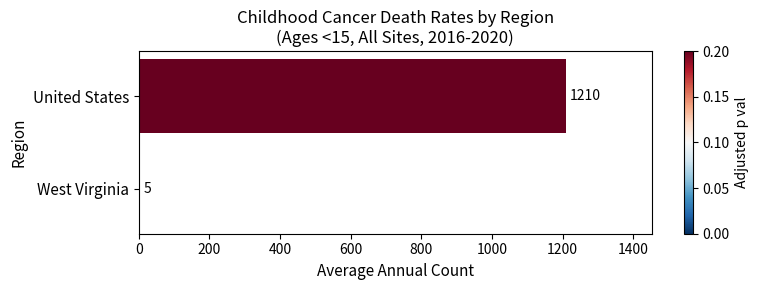

The value at United States is 2121. True or false?

False